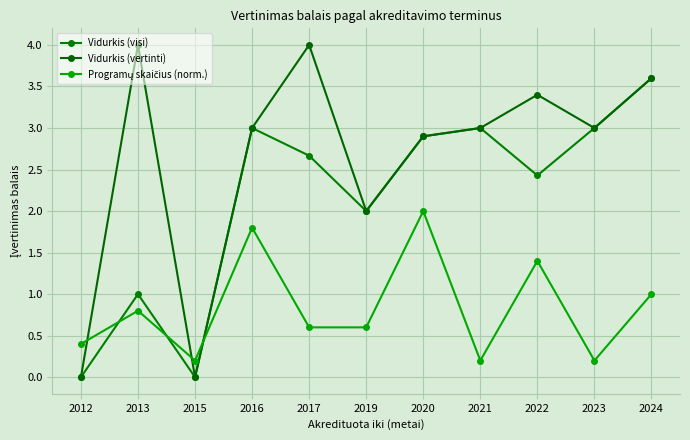

What is the difference between the maximum and second lowest values in the Vidurkis (vertinti) series?

4.0